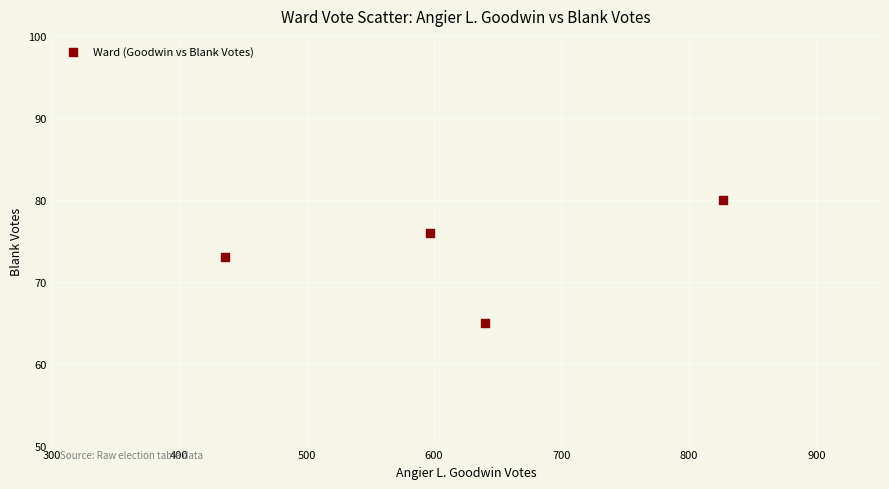

What is the average X value?

625